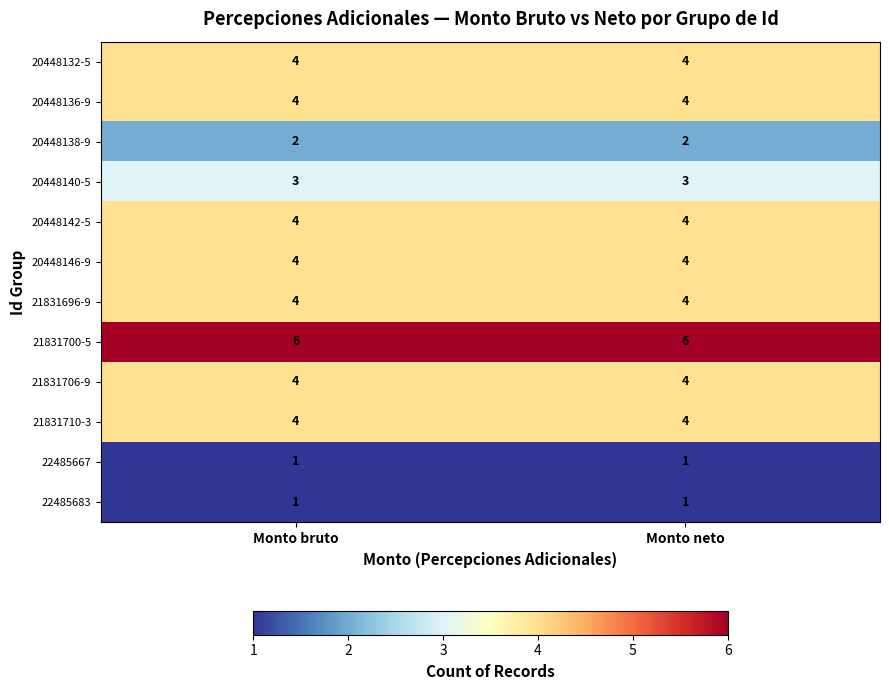

True or false: 22485667 has a value of 1 at Monto neto.

True